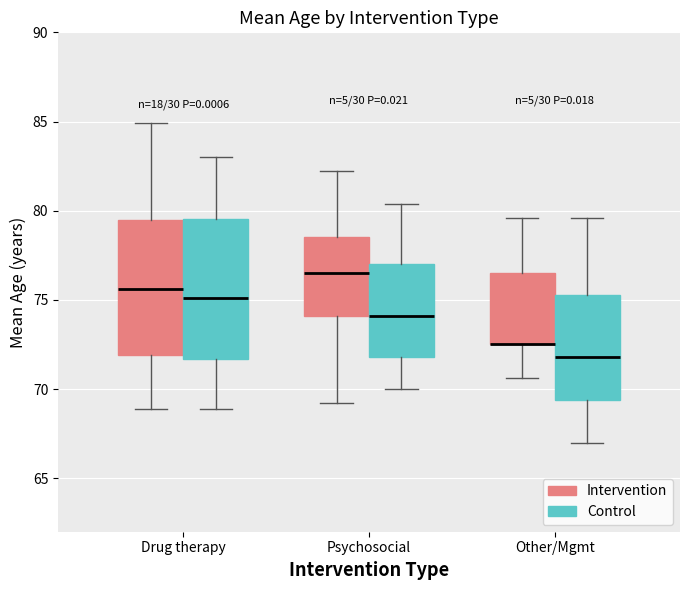

Where does the lower whisker of the box for Other/Mgmt (Intervention) end on the y-axis? The values are not printed on the chart, so give them approximately, as read against the axis.

70.5